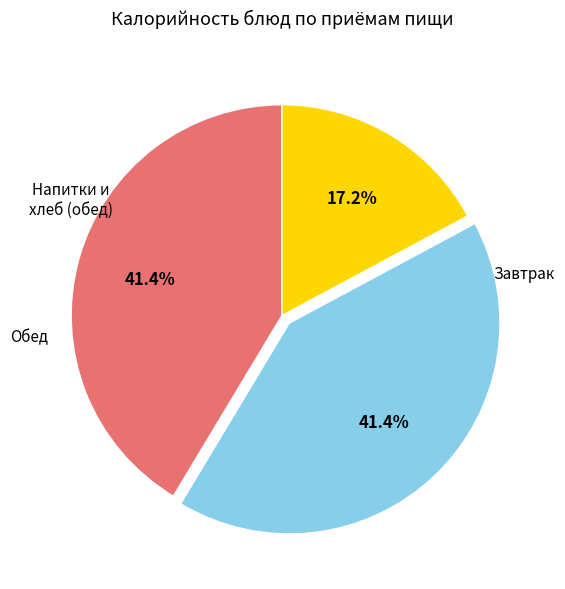

Is there a majority slice in this chart?

No